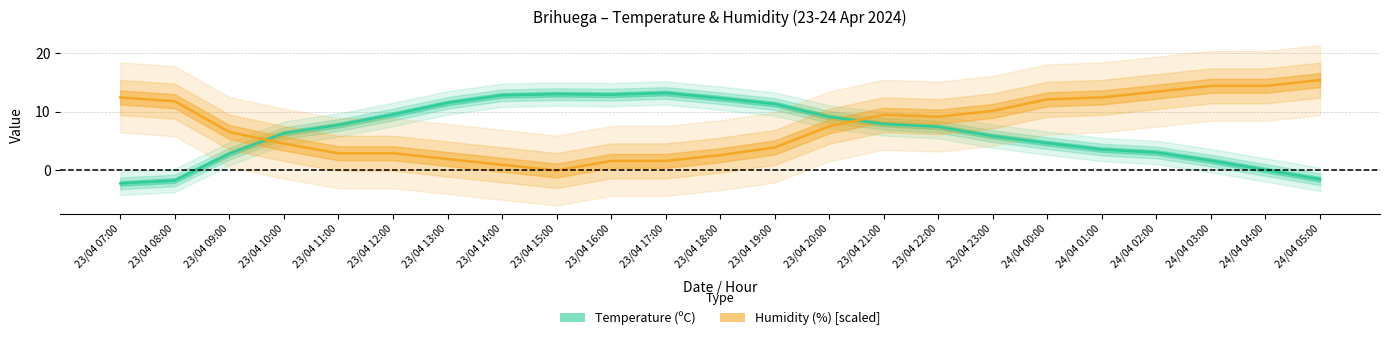

Where is Humidity (%) [scaled] nearest to the value 7?

23/04 20:00